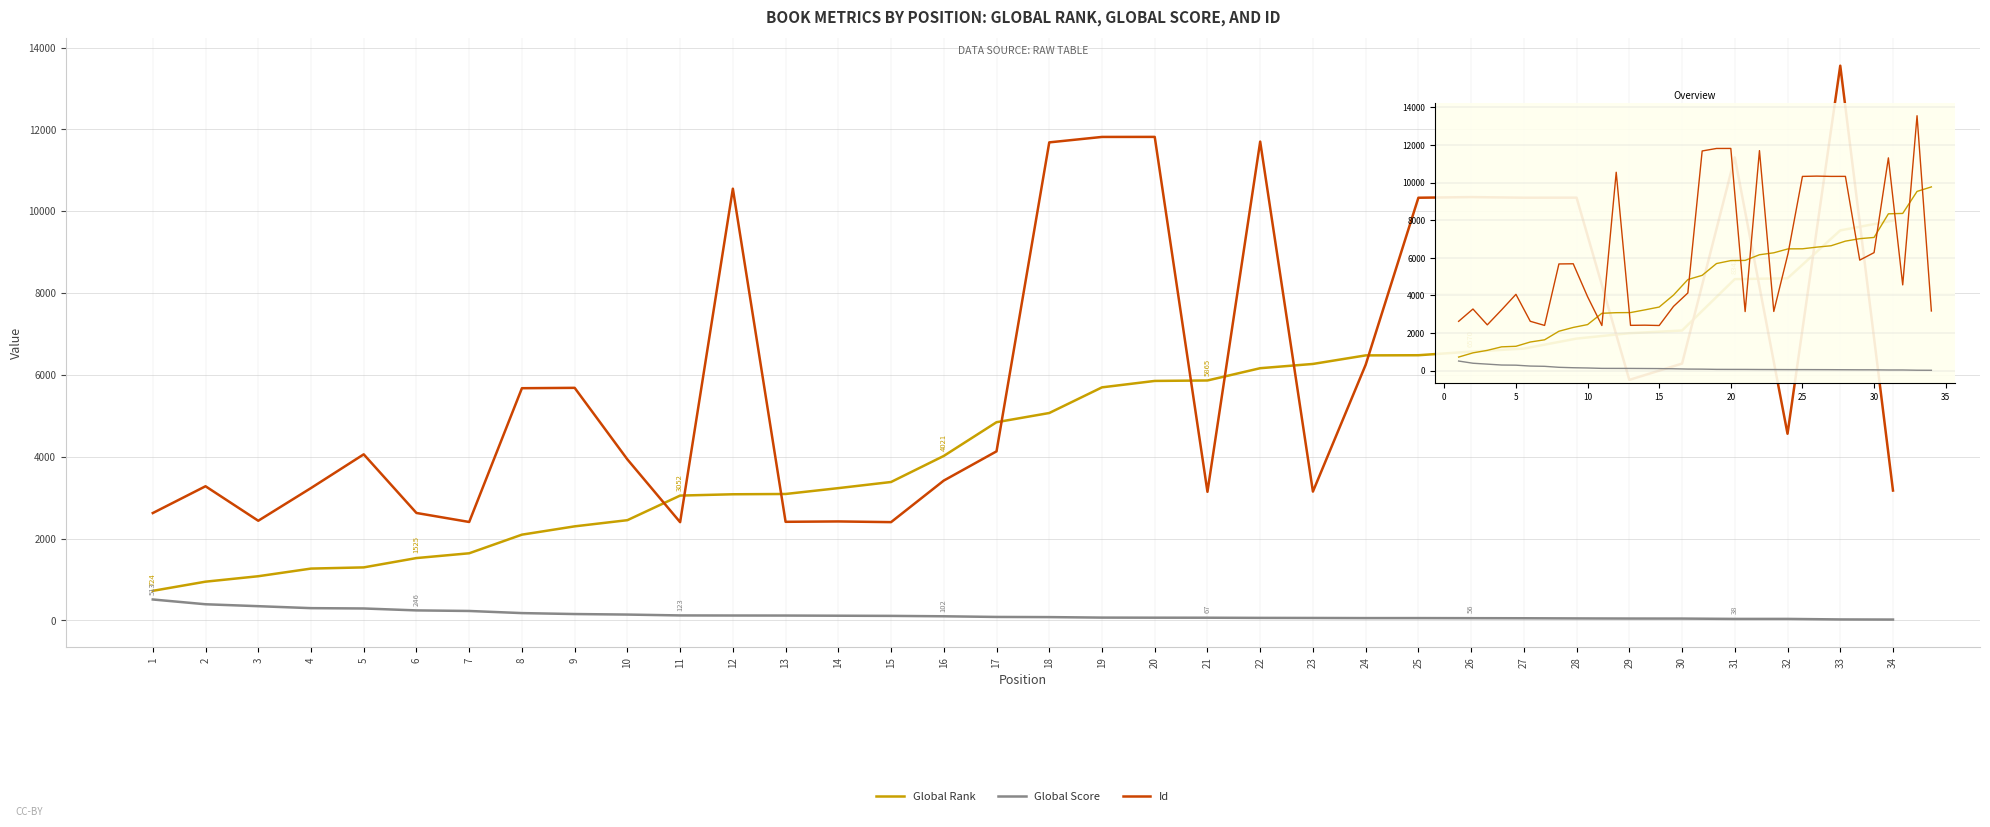

What are all the series names shown in the legend?

Global Rank, Global Score, Id